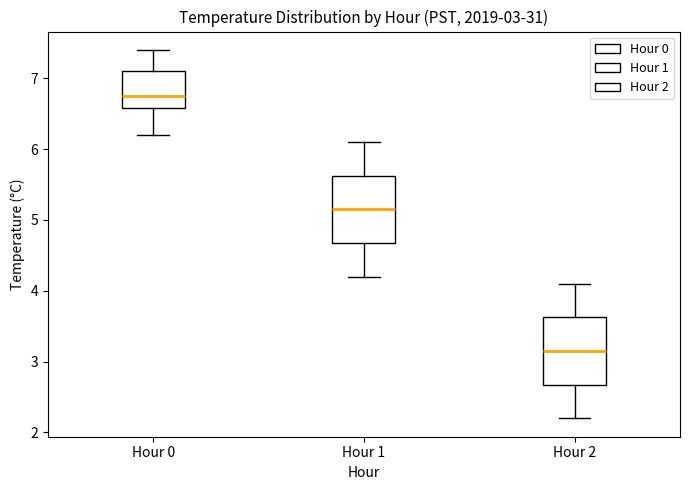

Which box has the highest median line?

Hour 0